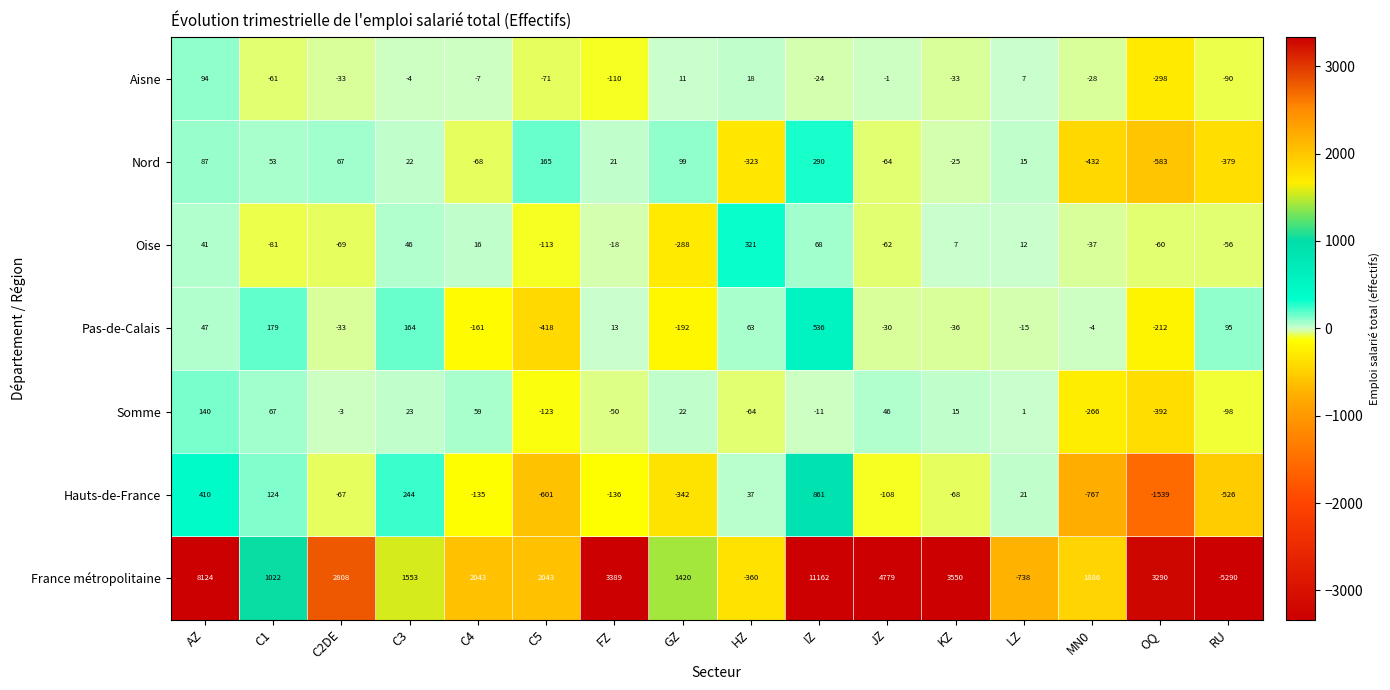

What is the difference between the maximum and second lowest values in the Somme series?

406